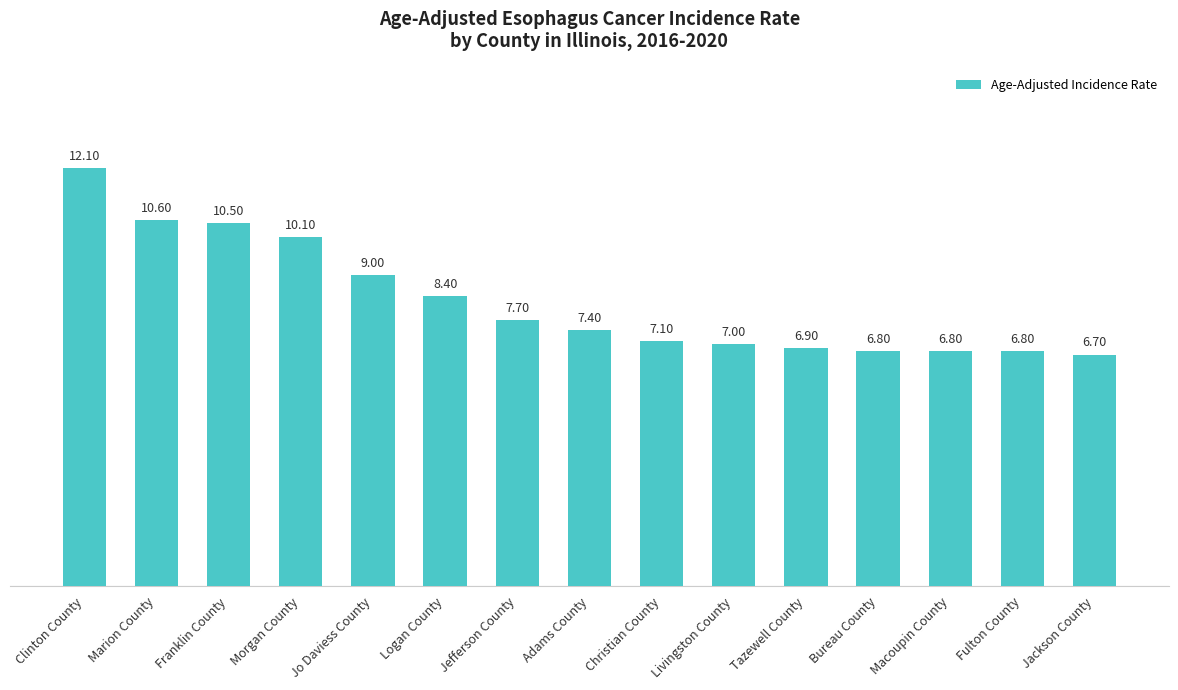

Read the value at Jackson County.

6.7